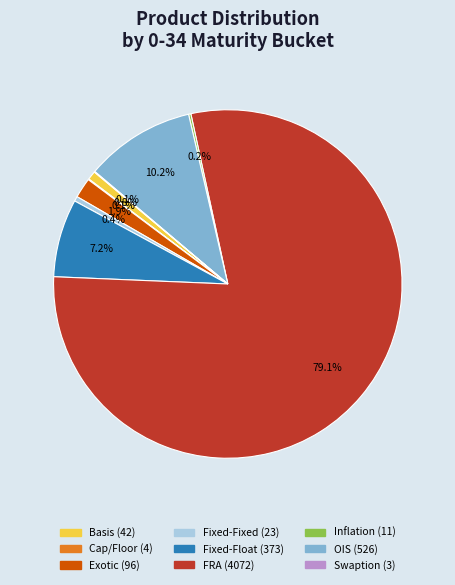

Does FRA account for over 50% of the chart?

Yes